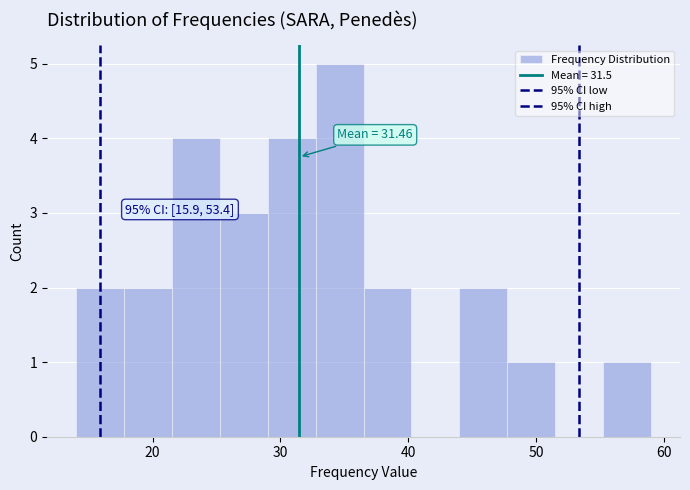

Read against the x-axis, roughly where is the centre of the tallest bar?

35